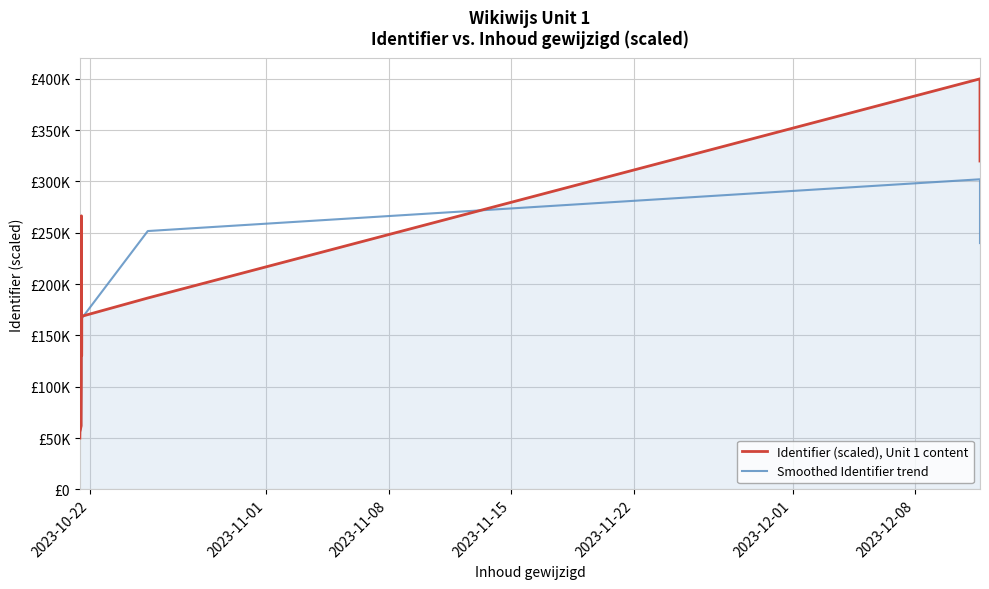

What are all the series names shown in the legend?

Identifier (scaled), Unit 1 content, Smoothed Identifier trend